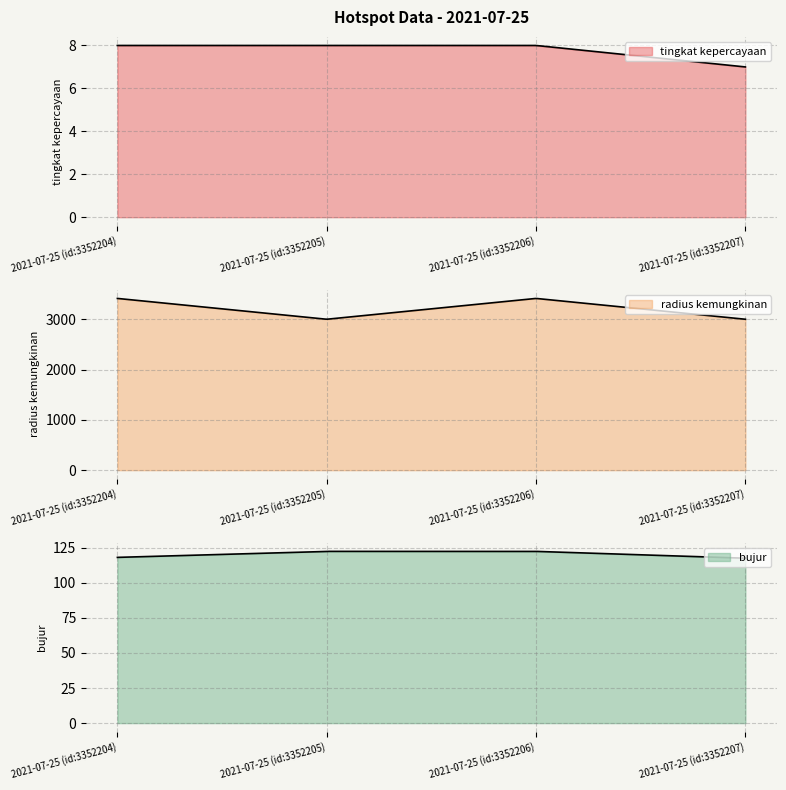

What is the difference between the maximum and minimum values in the tingkat kepercayaan series?

1.0